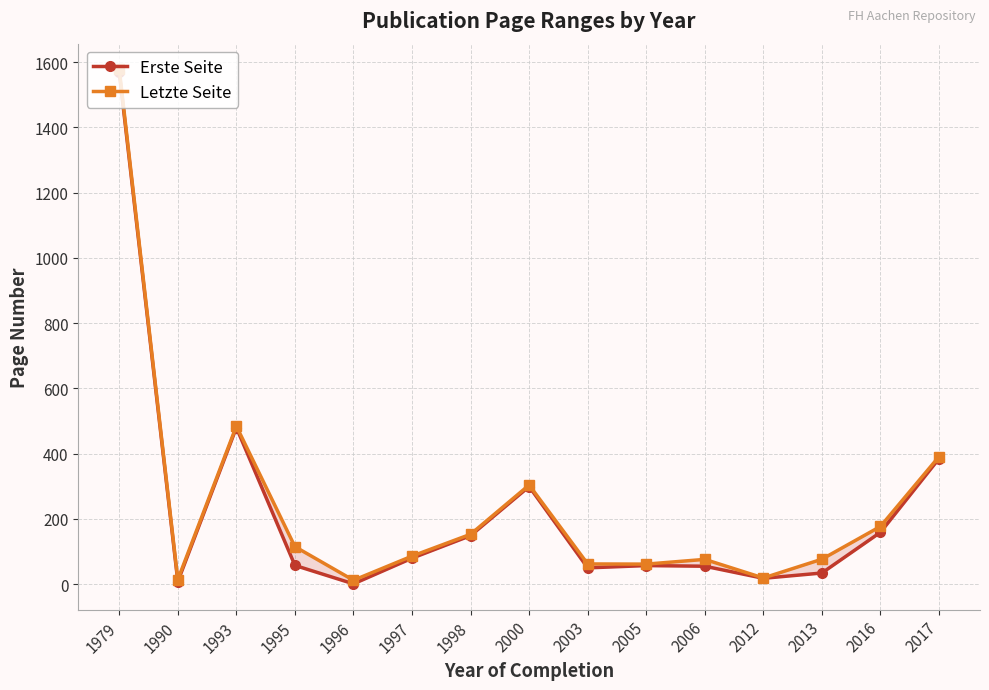

Does the chart display data point markers on the line(s)?

Yes